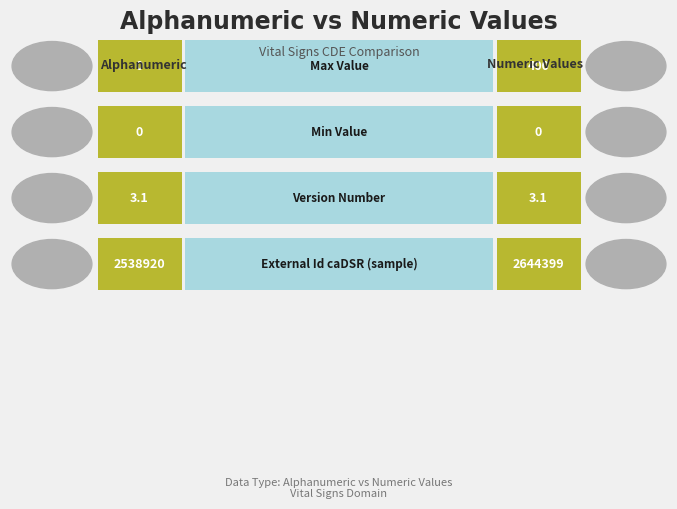

Rank the series by their maximum value, from lowest to highest.

Alphanumeric, Numeric Values